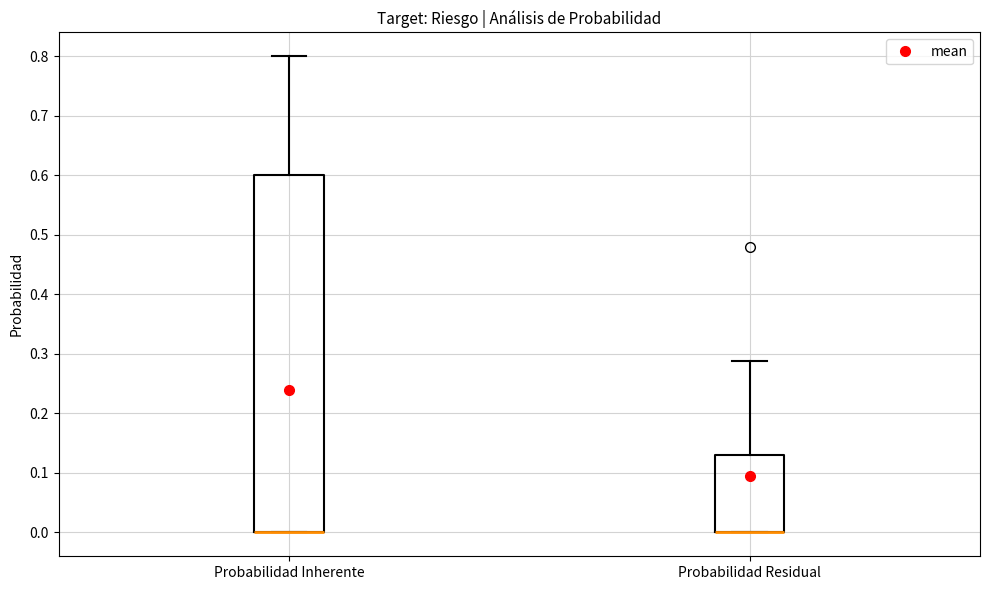

Where is the lower edge of the box for Probabilidad Inherente on the y-axis? The values are not printed on the chart, so give them approximately, as read against the axis.

0.00